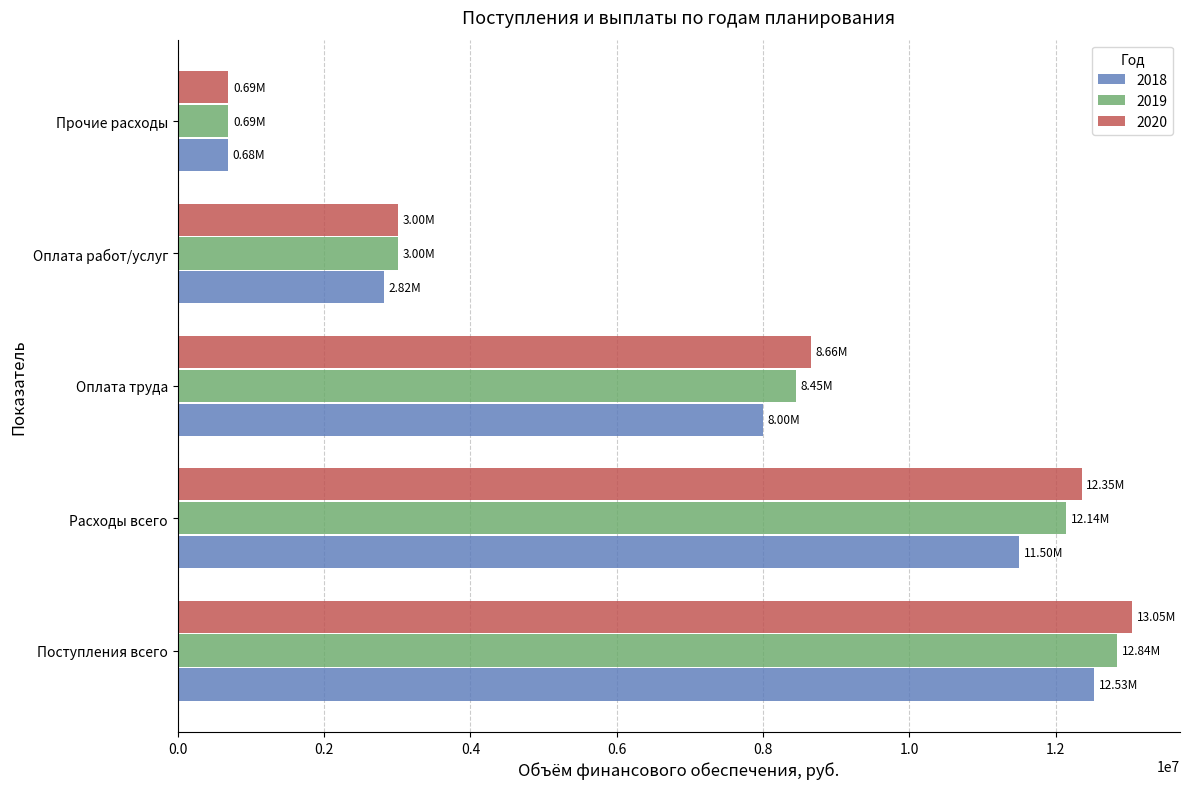

List the labels in order of 2019 value, largest first.

Поступления всего, Расходы всего, Оплата труда, Оплата работ/услуг, Прочие расходы